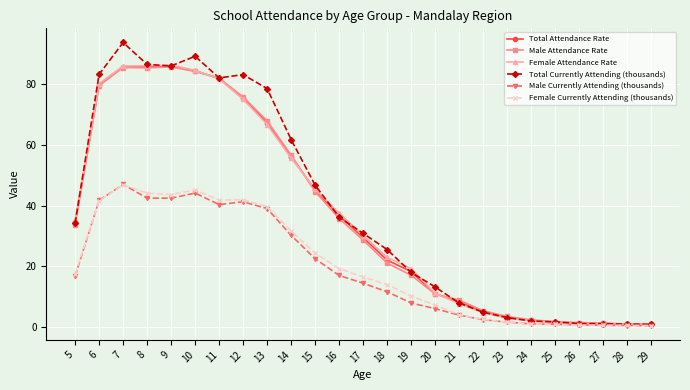

What are all the series names shown in the legend?

Total Attendance Rate, Male Attendance Rate, Female Attendance Rate, Total Currently Attending (thousands), Male Currently Attending (thousands), Female Currently Attending (thousands)